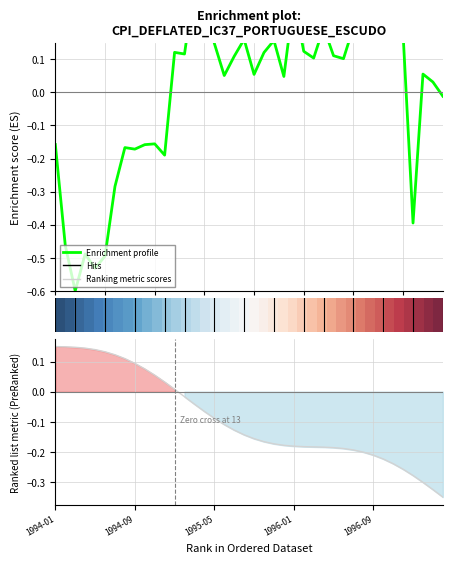

How many categories are shown in the chart?

40